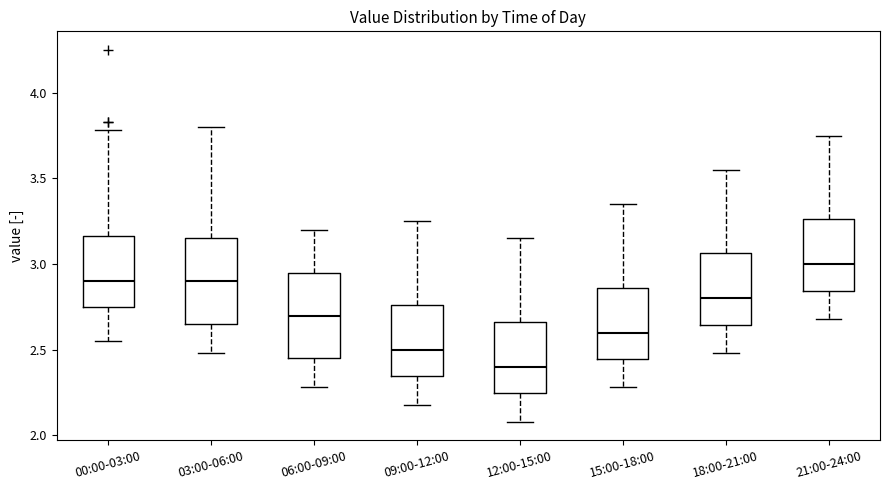

Reading left to right, transcribe this box plot: for each box, give where its median line is, the range the box spans, and where its two whiskers end, as read against the y-axis. The values are not printed on the chart, so give them approximately, as read against the axis.

00:00-03:00: median 2.90, box 2.75 to 3.15, whiskers 2.55 to 3.80
03:00-06:00: median 2.90, box 2.65 to 3.15, whiskers 2.50 to 3.80
06:00-09:00: median 2.70, box 2.45 to 2.95, whiskers 2.30 to 3.20
09:00-12:00: median 2.50, box 2.35 to 2.75, whiskers 2.20 to 3.25
12:00-15:00: median 2.40, box 2.25 to 2.65, whiskers 2.10 to 3.15
15:00-18:00: median 2.60, box 2.45 to 2.85, whiskers 2.30 to 3.35
18:00-21:00: median 2.80, box 2.65 to 3.05, whiskers 2.50 to 3.55
21:00-24:00: median 3.00, box 2.85 to 3.25, whiskers 2.70 to 3.75